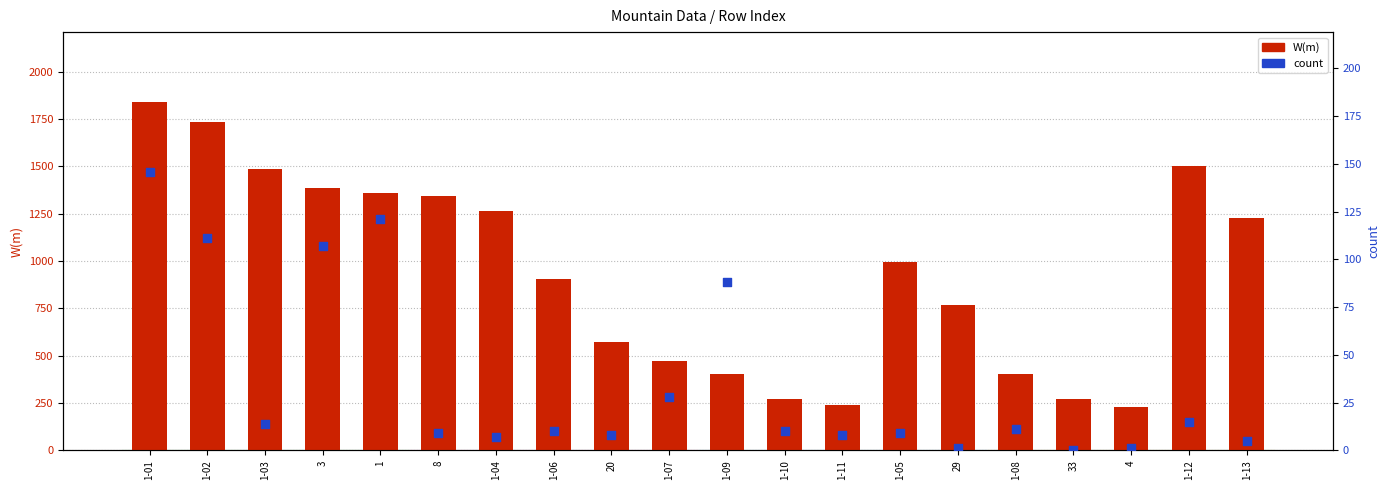

At how many categories does at least one series exceed 478?

13